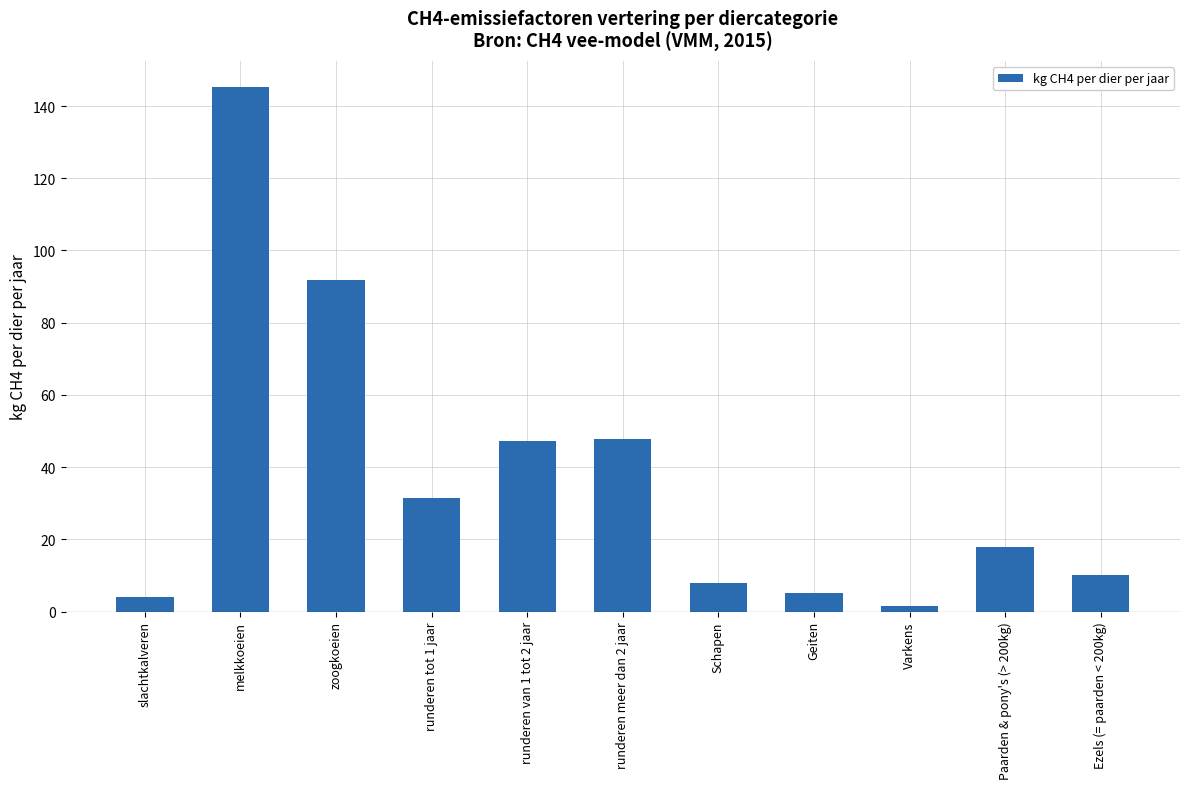

Between runderen meer dan 2 jaar and Schapen, which is larger?

runderen meer dan 2 jaar